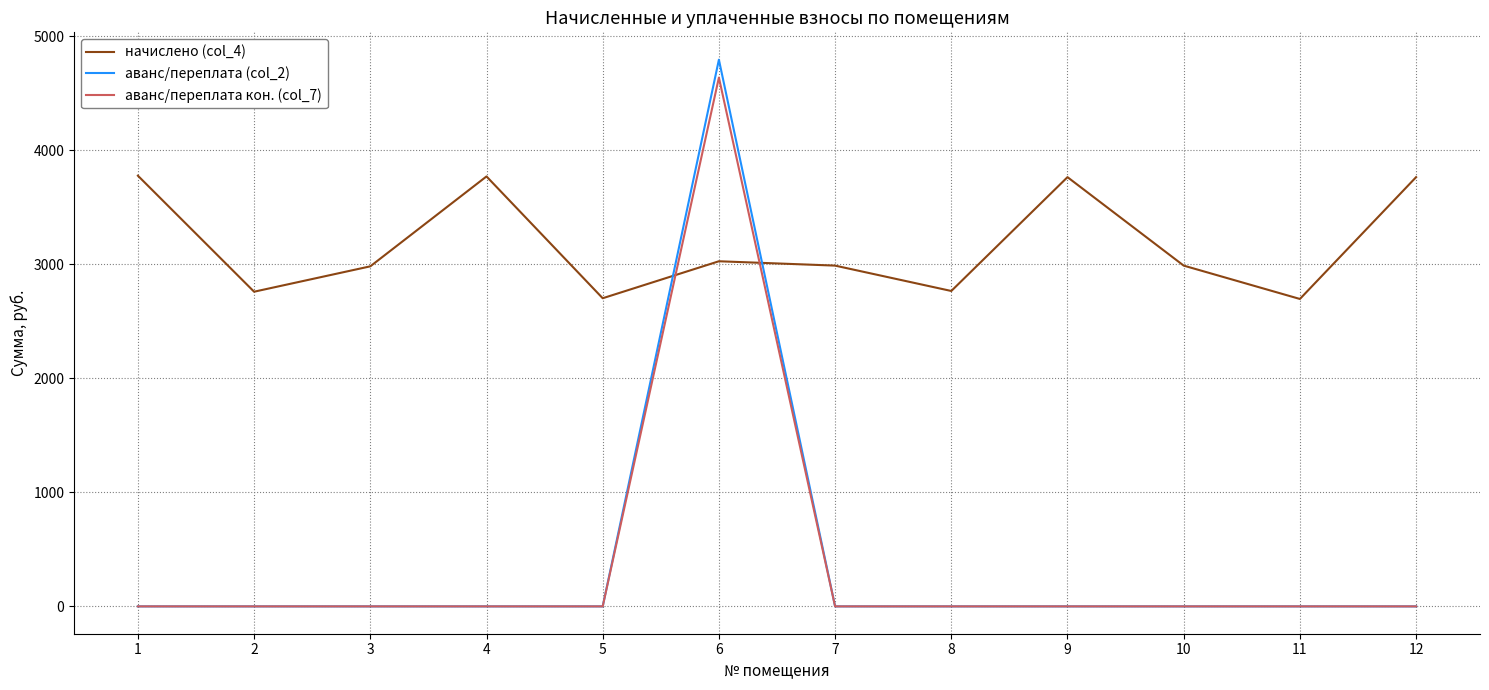

The value of аванс/переплата кон. (col_7) at 5 is -2486.0. True or false?

False